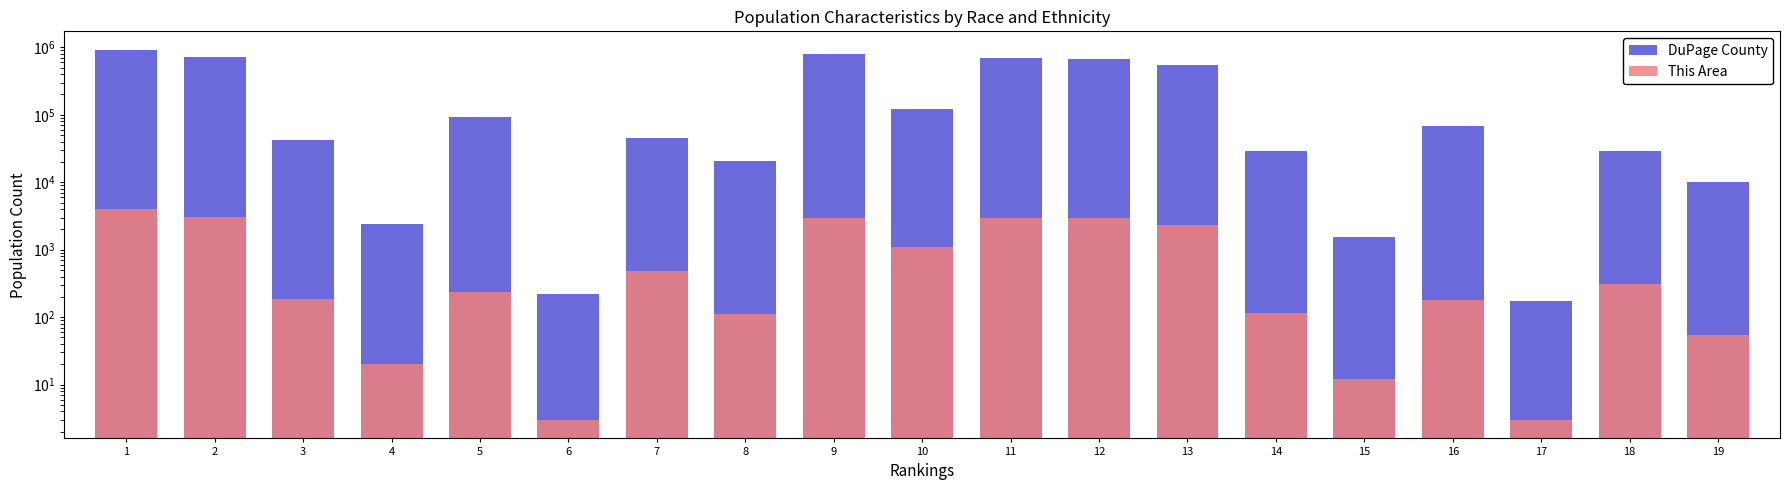

What is the average value of the DuPage County series?

253117